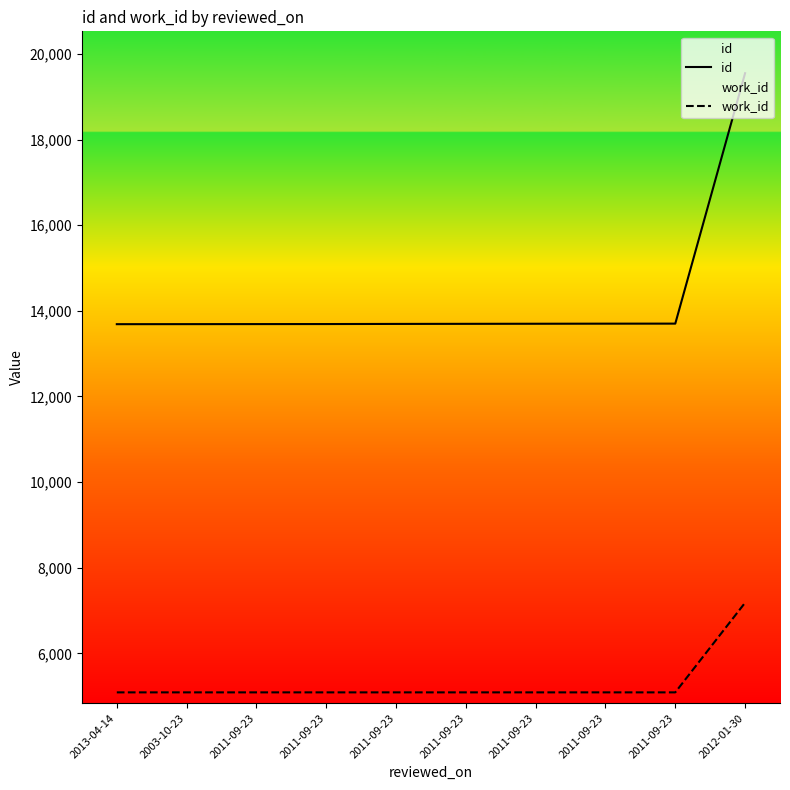

True or false: id has more than 0 points higher than both neighbors.

False